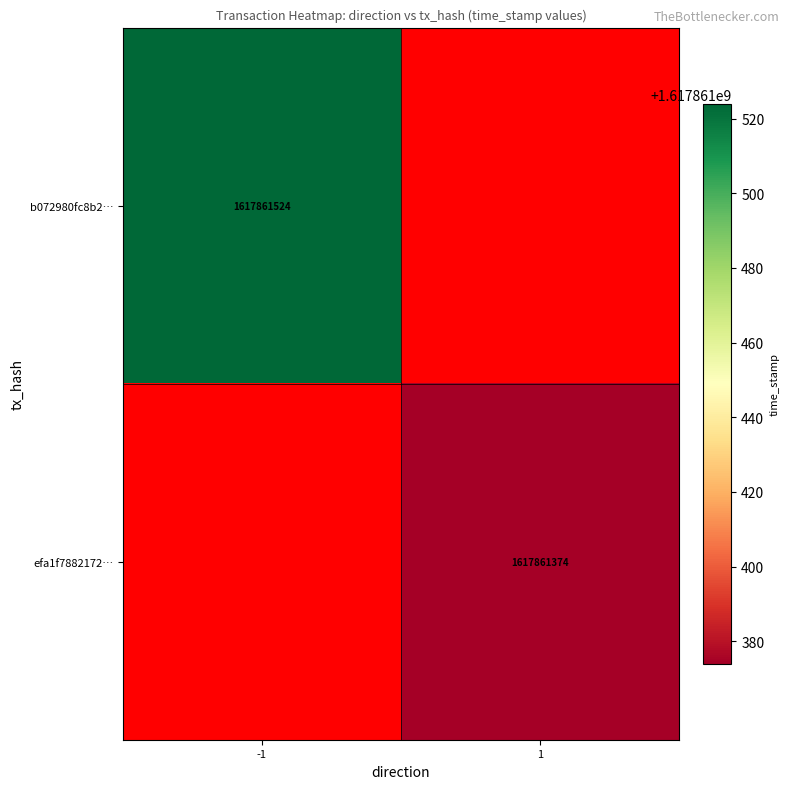

Which series changed the most between 0 and 1?

b072980fc8b2a6ed142726ad24d15ec628adfba